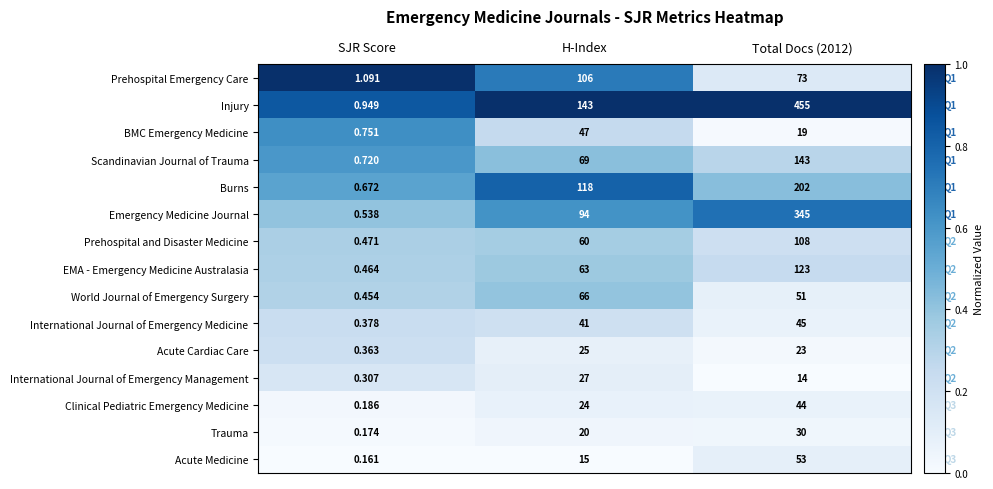

Which category has the lowest value in the Trauma series?

SJR Score